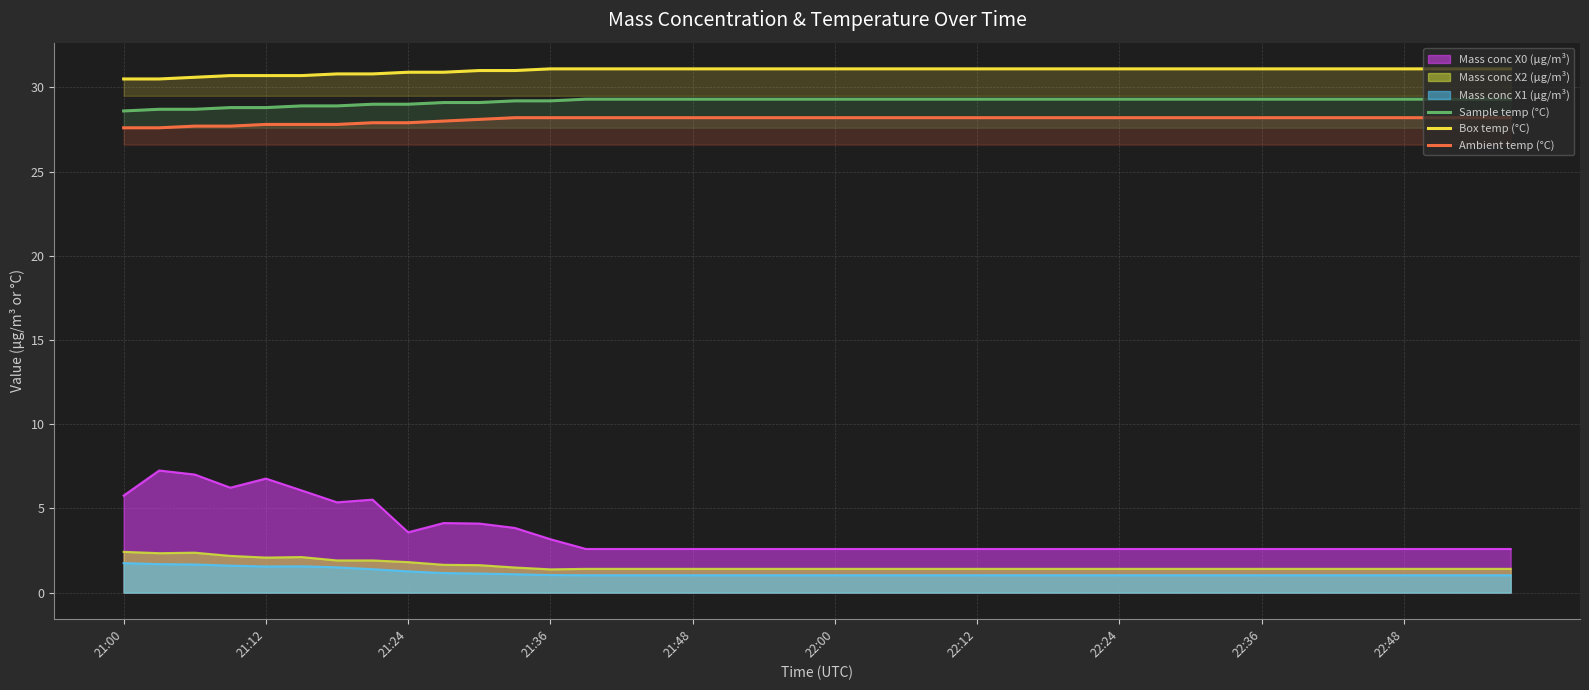

How many data points in Sample temp (°C) are above 29?

31